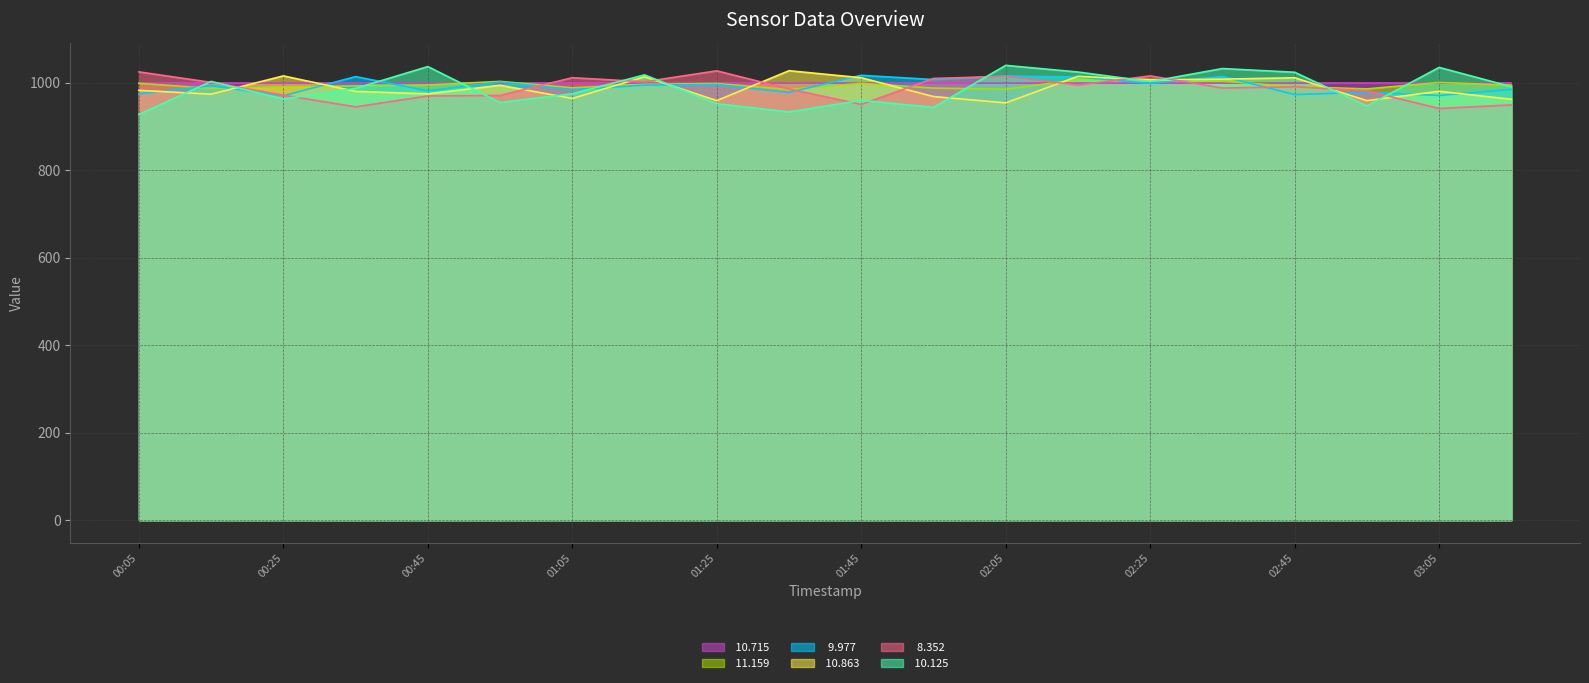

What is the sum of all  10.715 line values?

19980.0